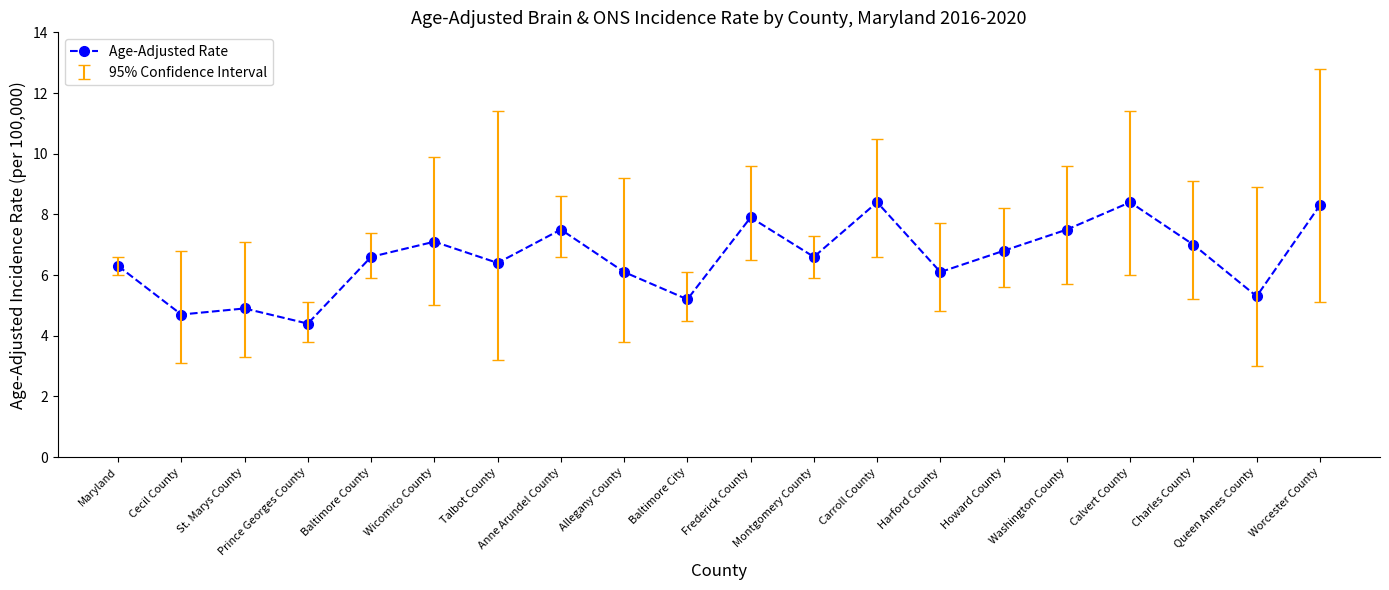

Reading left to right, transcribe all the data shown in this chart.

6.3	4.7	4.9	4.4	6.6	7.1	6.4	7.5	6.1	5.2	7.9	6.6	8.4	6.1	6.8	7.5	8.4	7.0	5.3	8.3